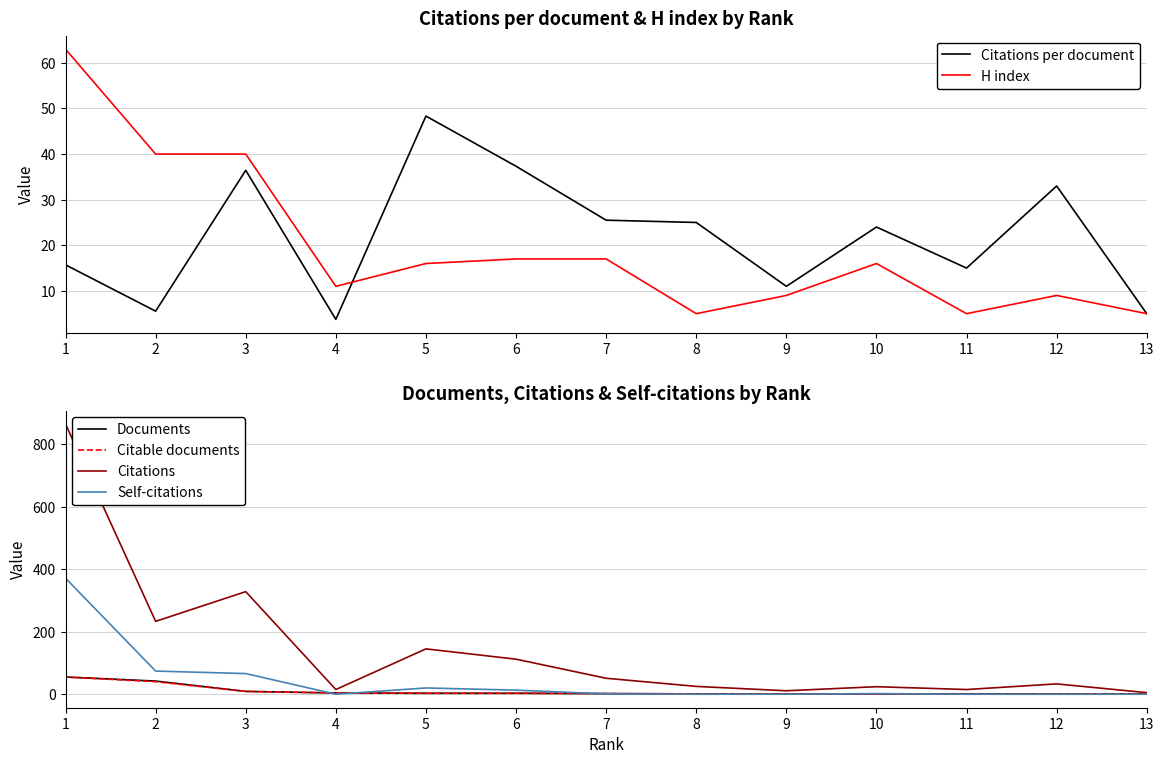

The H index series shows 5.0 at 8. True or false?

True